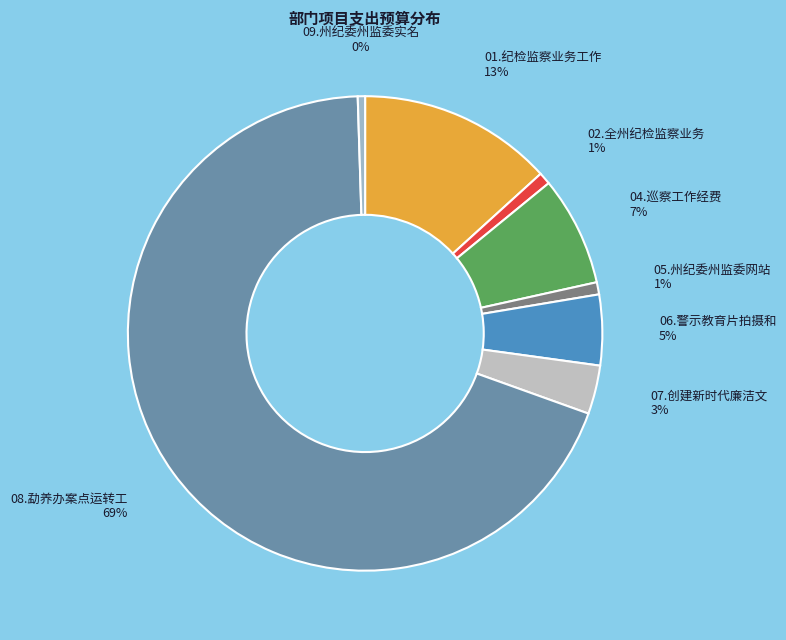

How many slices are in this pie chart?

8